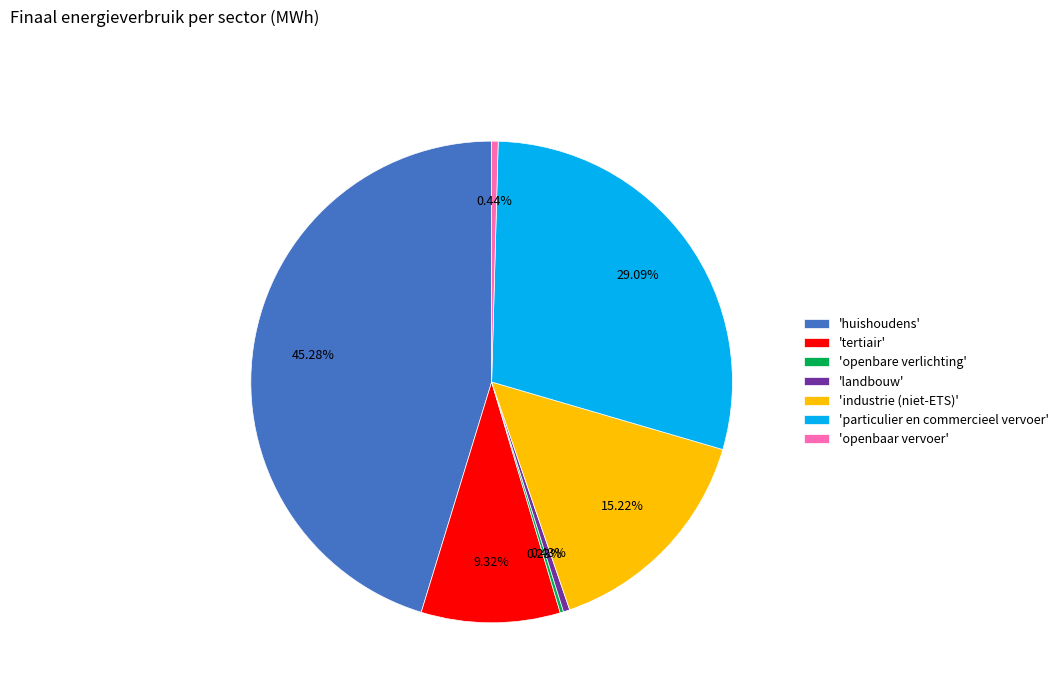

To the nearest percent, what is the difference between the largest and smallest slice percentages?

45%